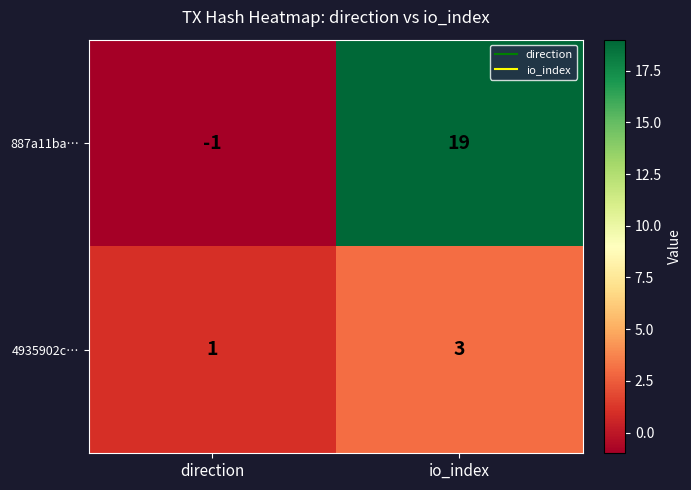

What is the greatest value displayed?

19